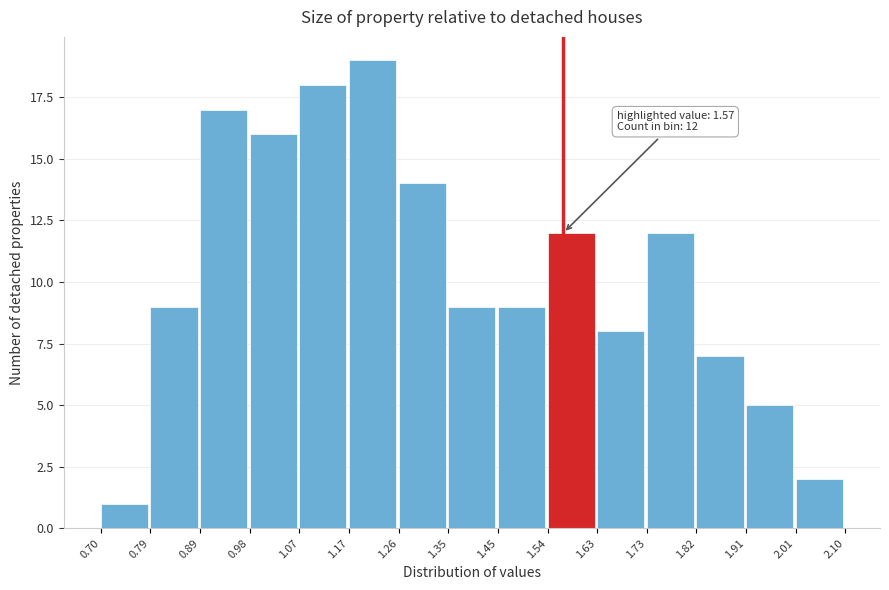

Which range on the x-axis has the tallest bar?

1.17 to 1.26